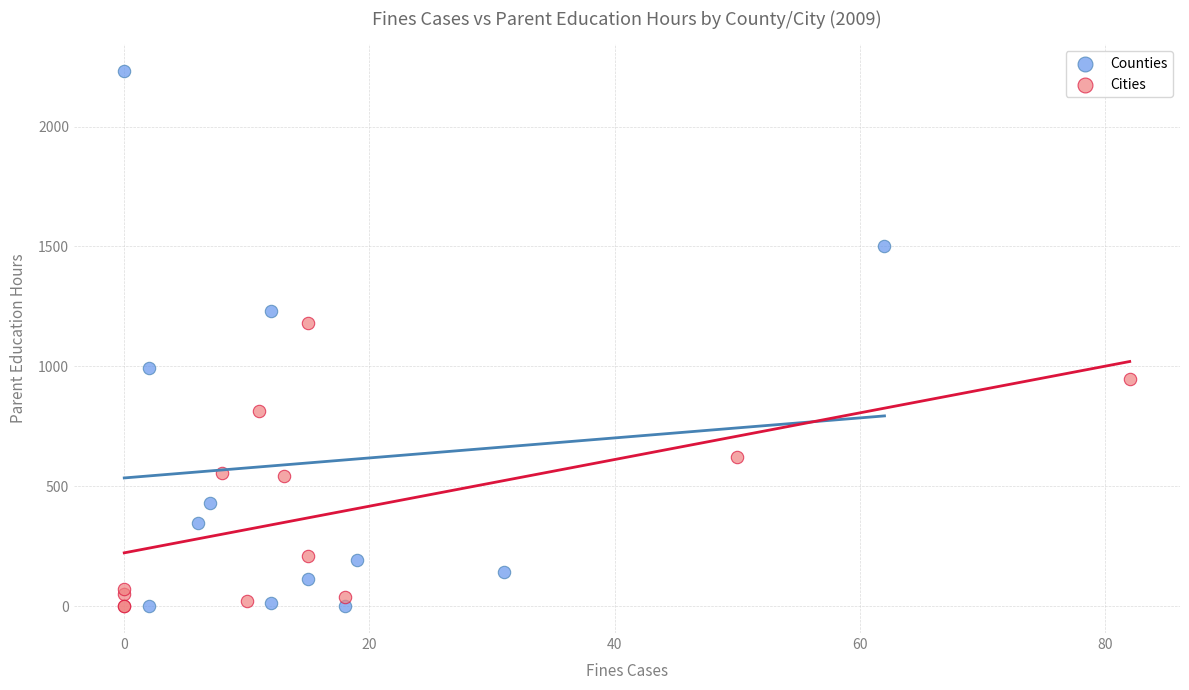

What are all the series names shown in the legend?

Counties, Cities